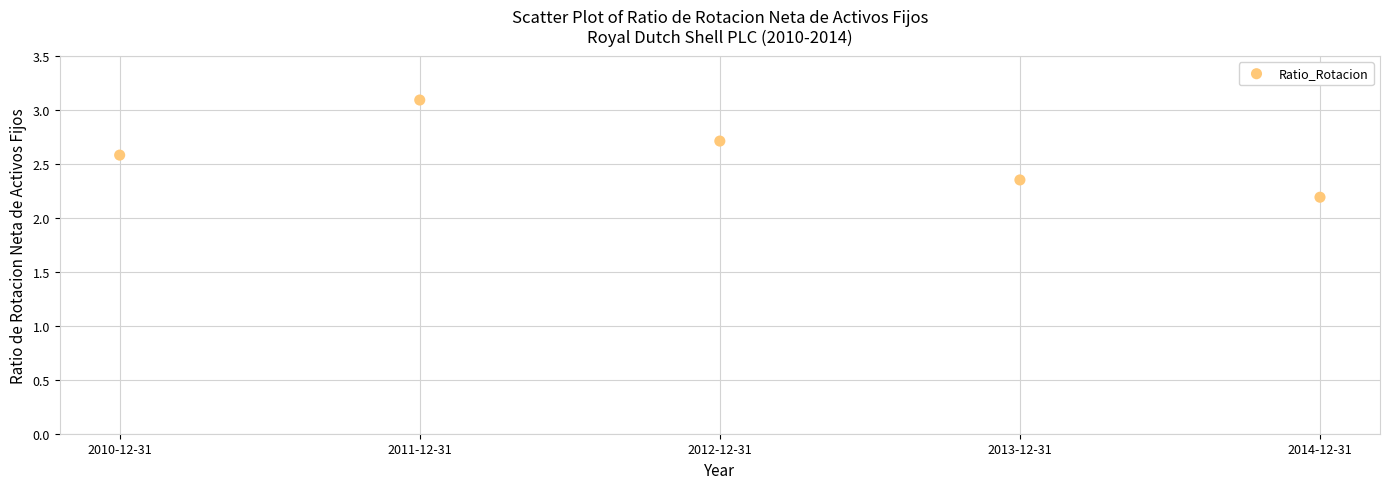

What is the average X value?

2012.0